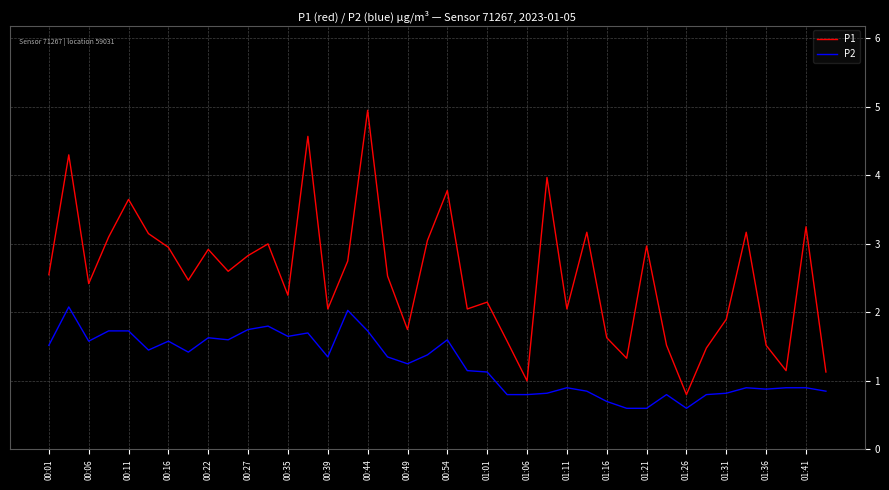

What is the greatest value displayed?

5.0